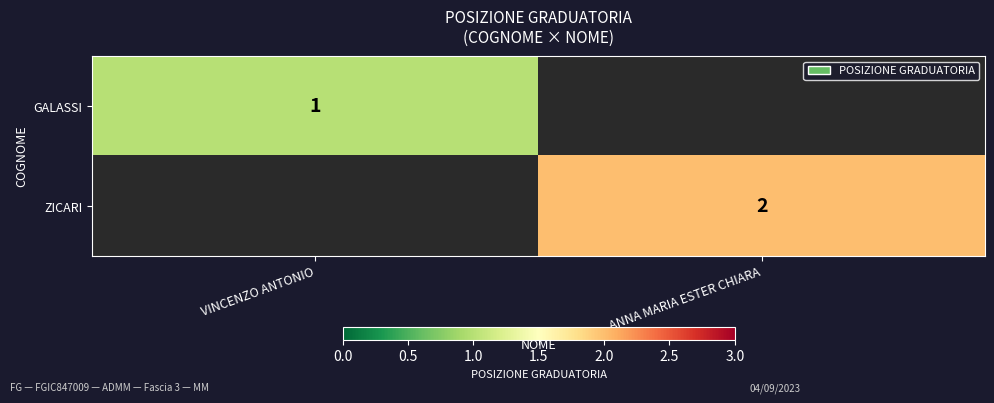

The value of ZICARI at ANNA MARIA ESTER CHIARA is 1.3. True or false?

False